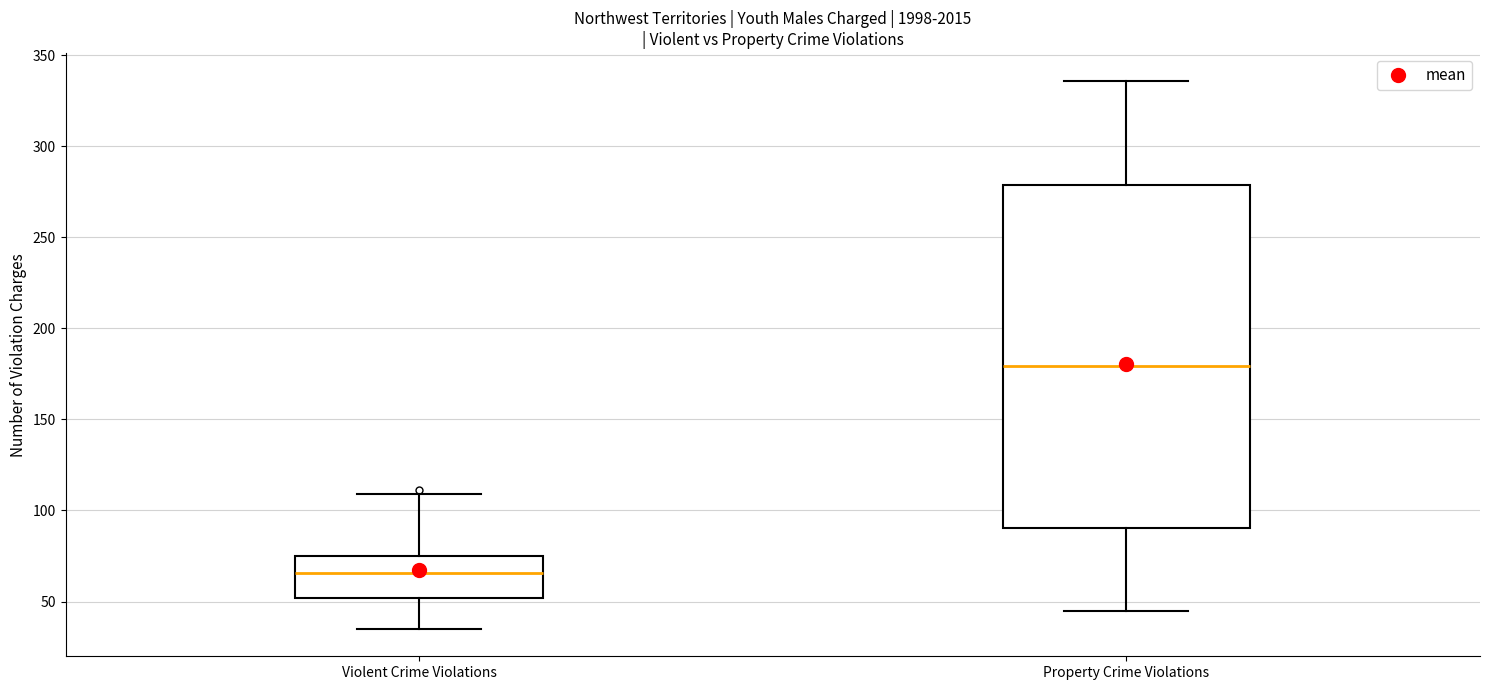

Reading left to right, read every box against the y-axis: the position of its median line, the range the box covers, and the ends of its whiskers. The values are not printed on the chart, so give them approximately, as read against the axis.

Violent Crime Violations: median 65, box 50 to 75, whiskers 35 to 110
Property Crime Violations: median 180, box 90 to 280, whiskers 45 to 335